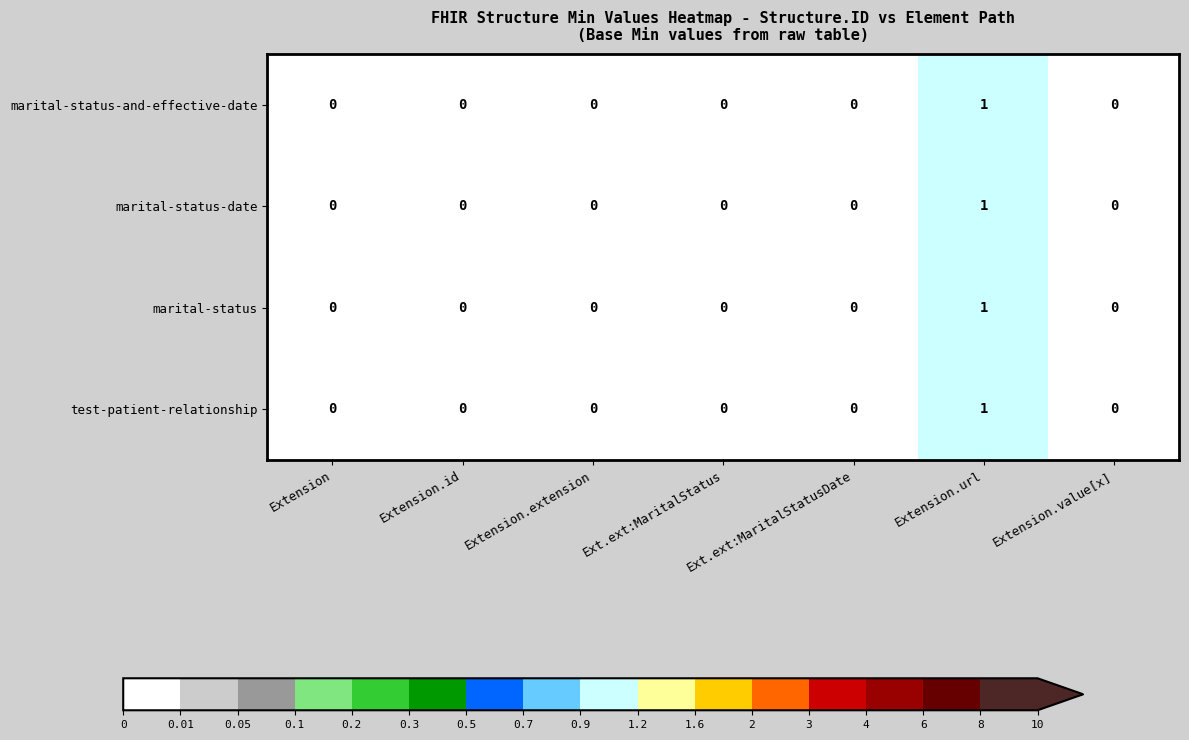

At which category is the sum across all series the highest?

Extension.url